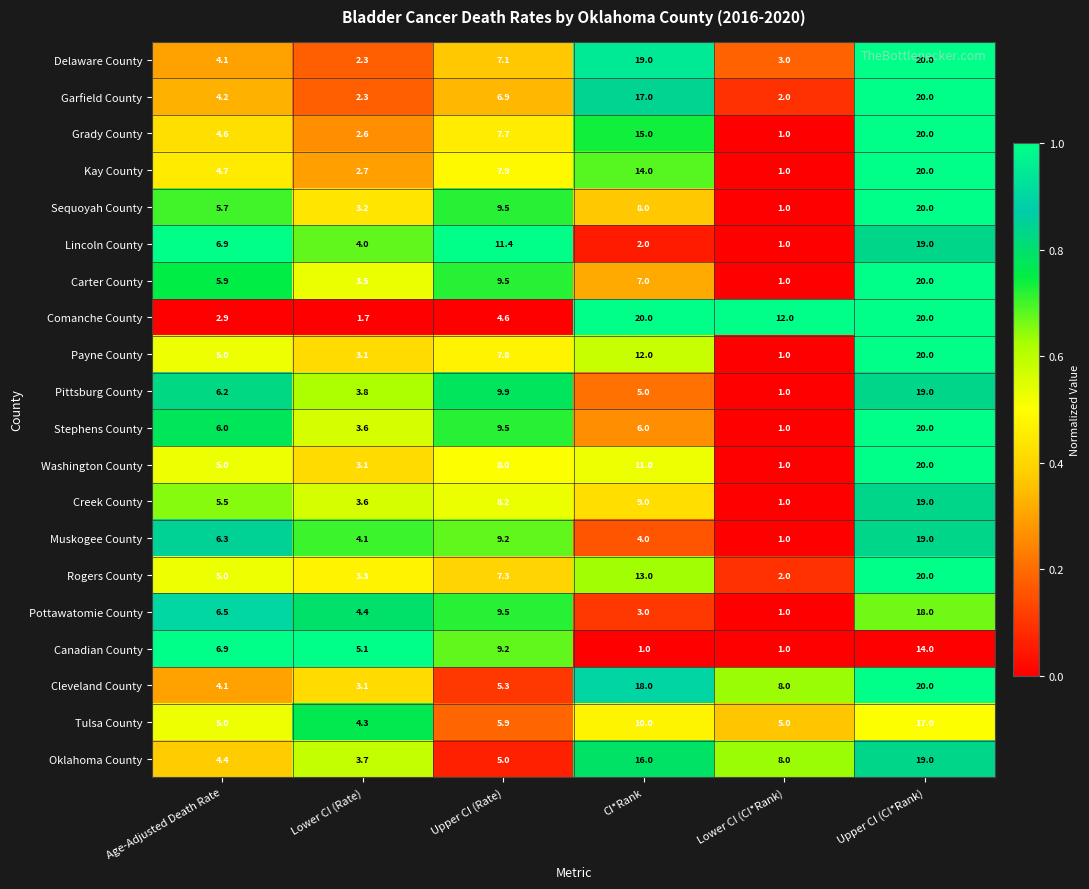

What is the approximate value of Sequoyah County at Age-Adjusted Death Rate?

5.7